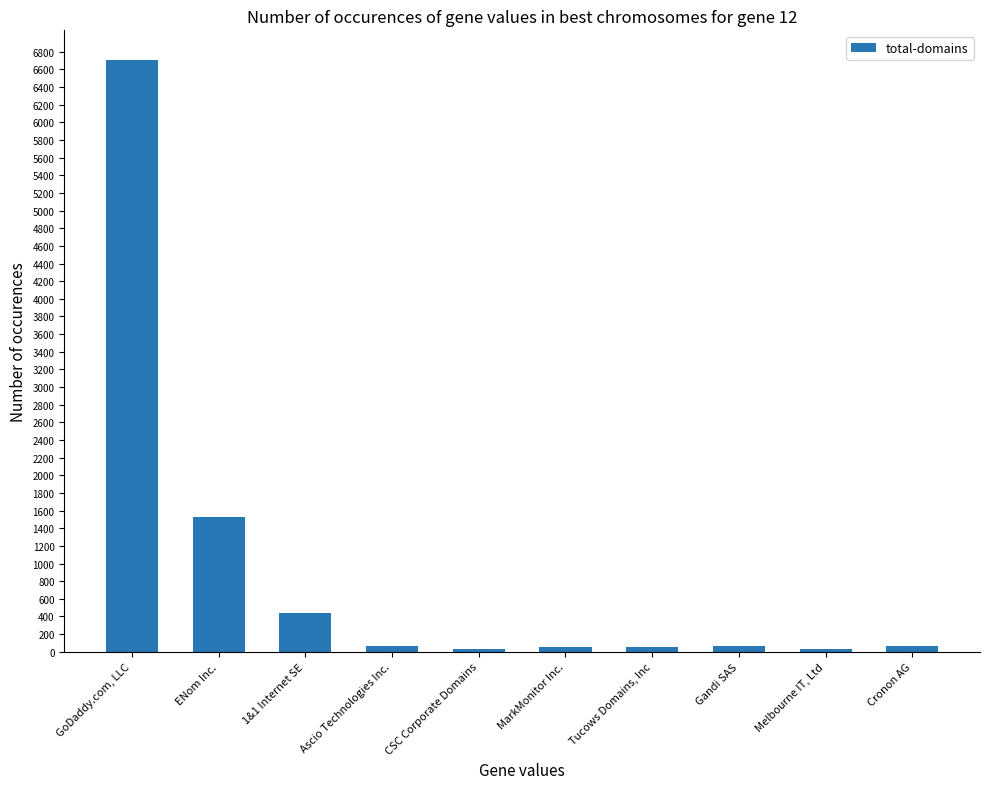

Rank the categories by value from highest to lowest.

GoDaddy.com, LLC, ENom Inc., 1&1 Internet SE, Cronon AG, Ascio Technologies Inc., Gandi SAS, MarkMonitor Inc., Tucows Domains, Inc, Melbourne IT, Ltd, CSC Corporate Domains